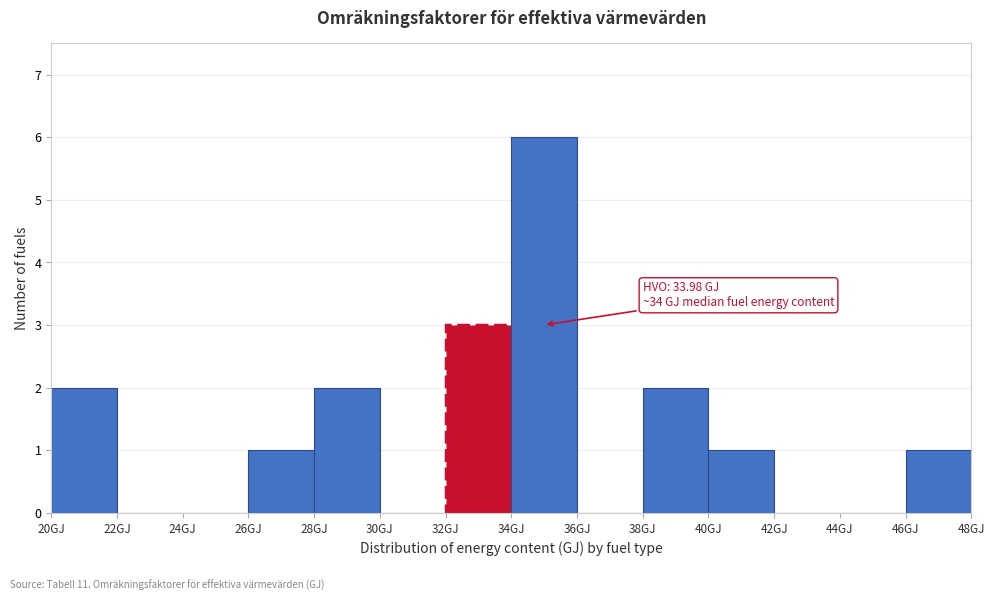

Over which range of the x-axis is the bar tallest?

34 to 36